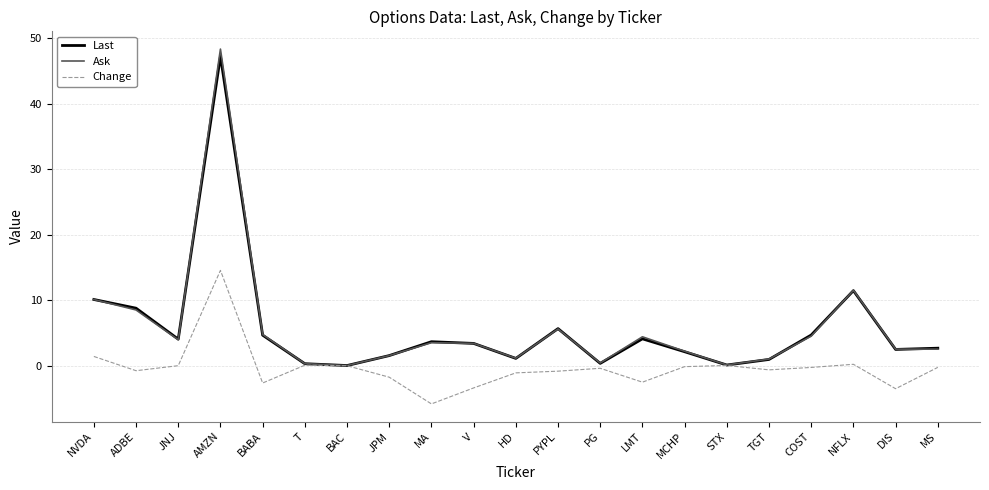

Which series has the largest range (max minus min)?

Ask